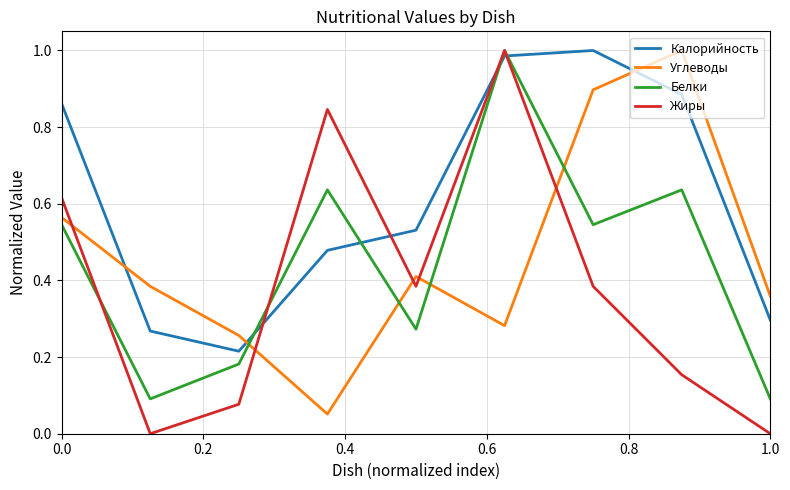

How many intersections are there between Жиры and Углеводы?

5